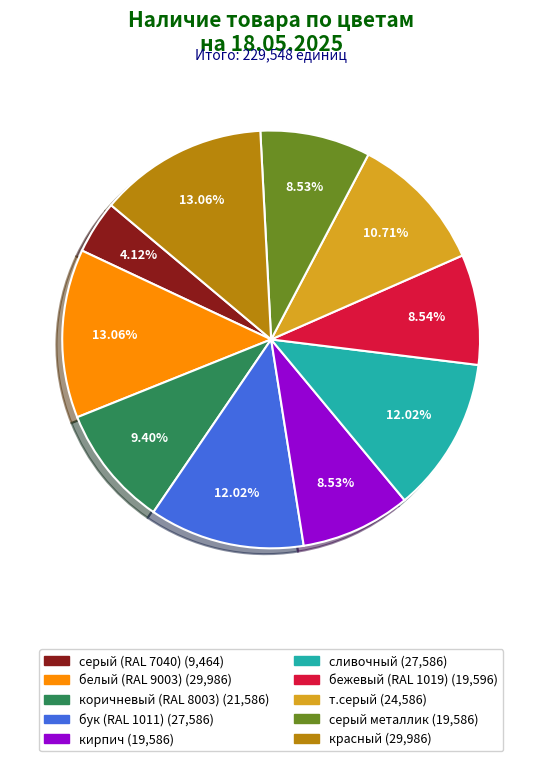

Is there any slice that represents more than half of the pie?

No